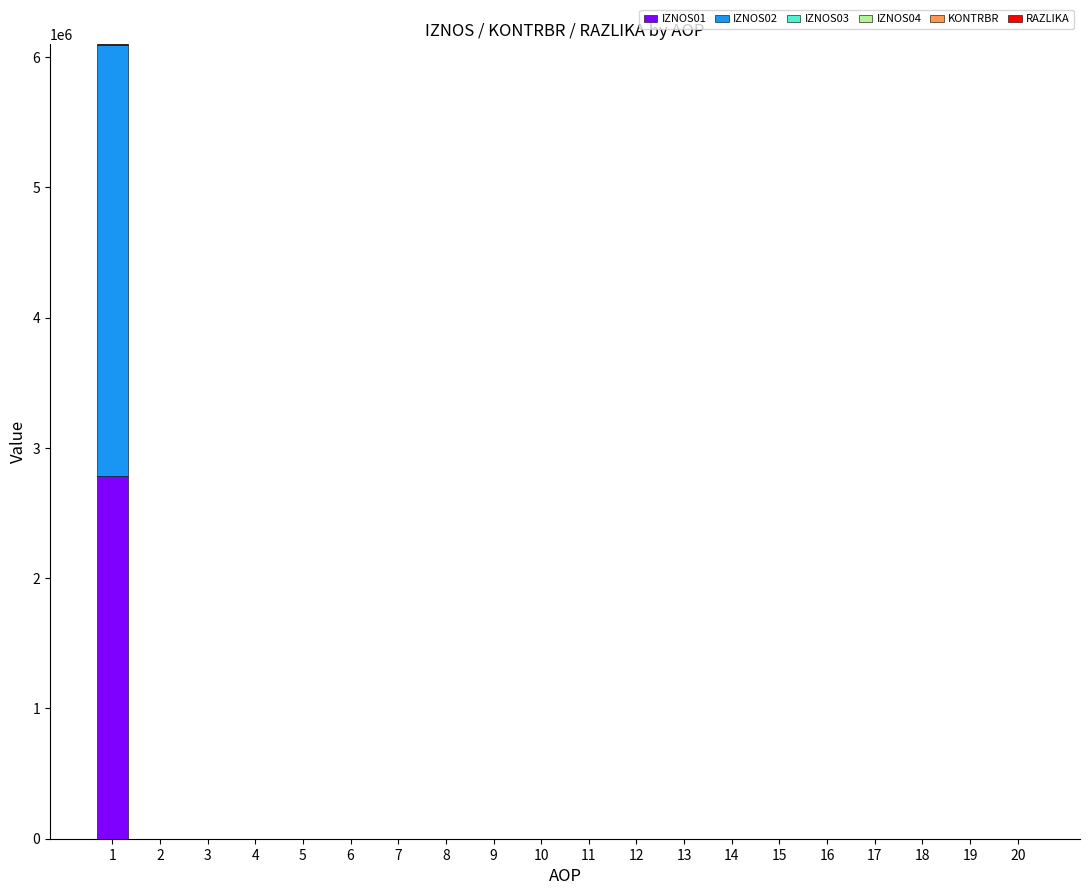

The value of IZNOS01 at 5 is -1948322.3. True or false?

False